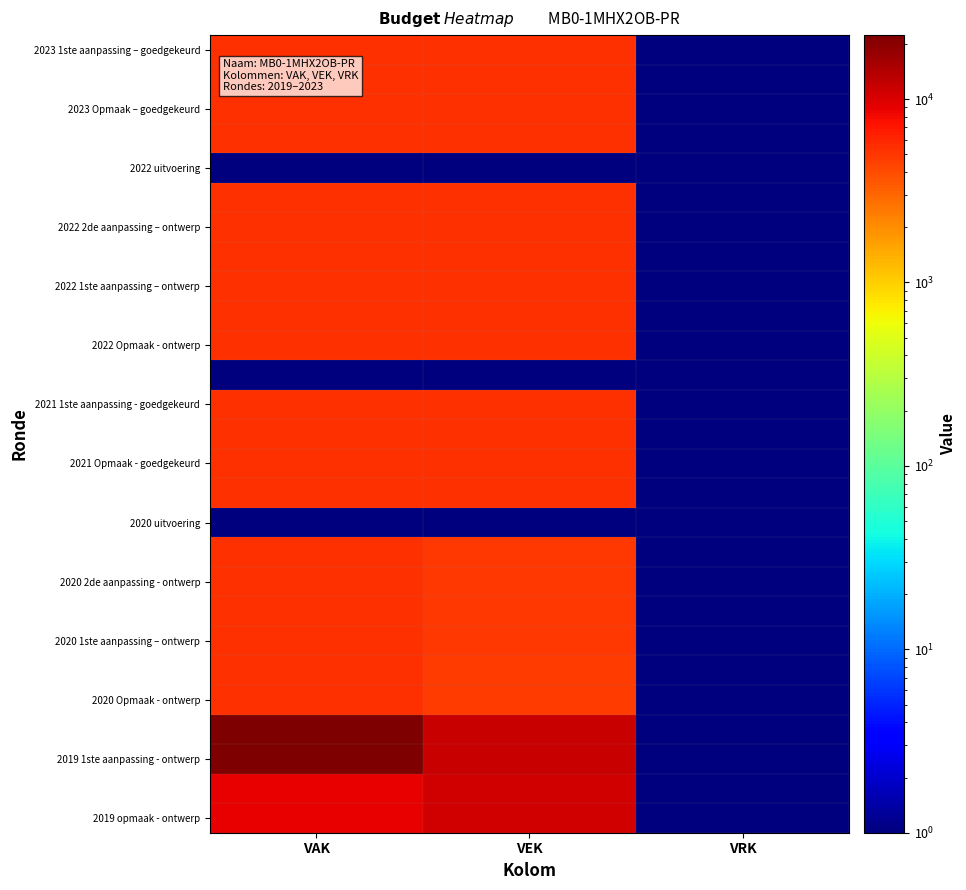

What is the greatest value displayed?

22302.0